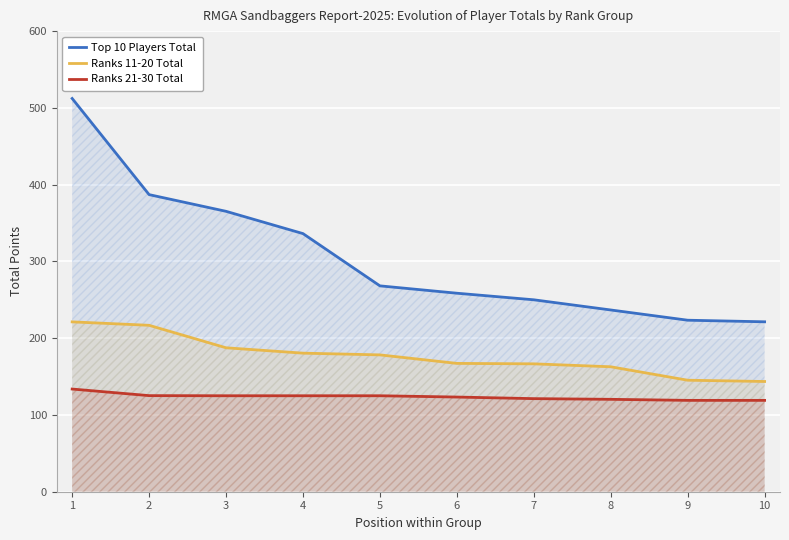

Does the chart display data point markers on the line(s)?

No